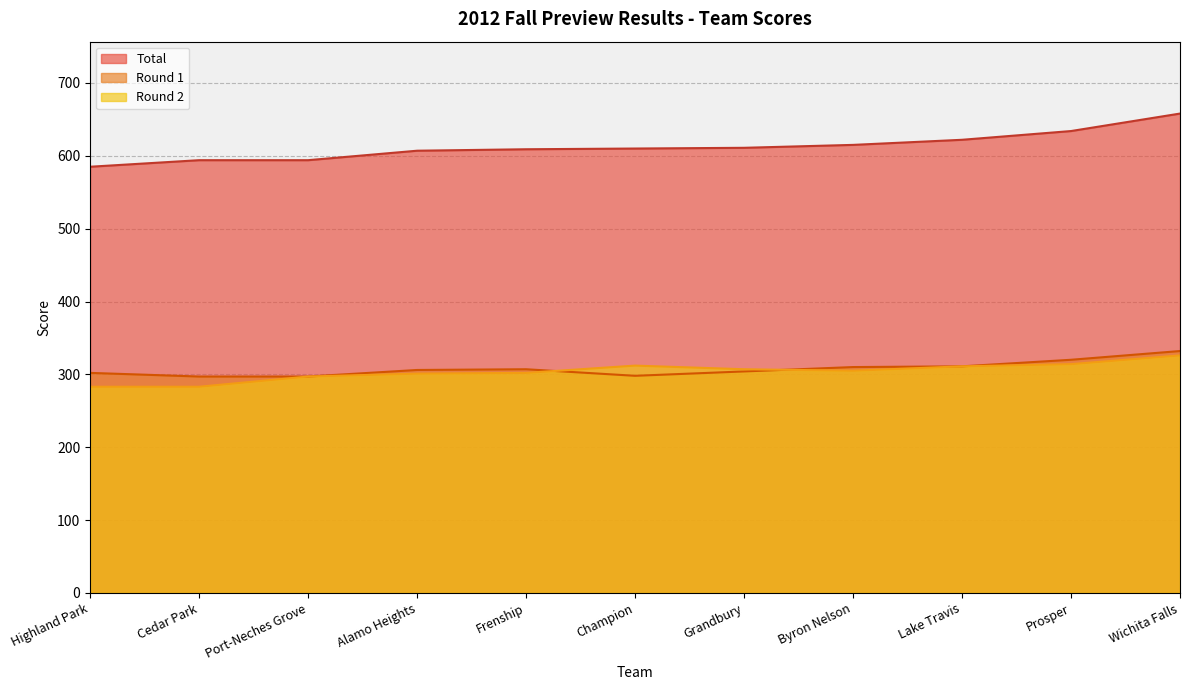

True or false: Round 2 and Total cross at least once.

False